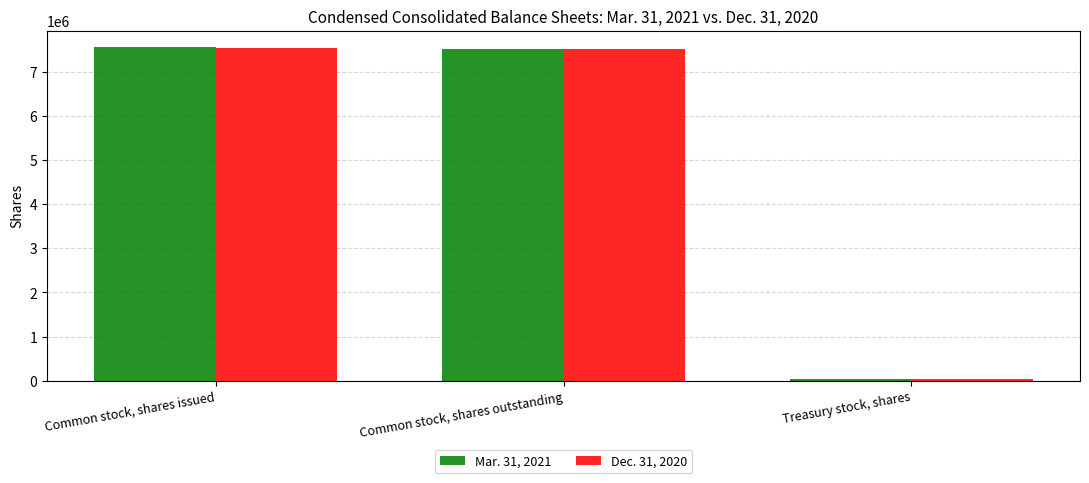

The value of Dec. 31, 2020 at Common stock, shares outstanding is 7500066. True or false?

True